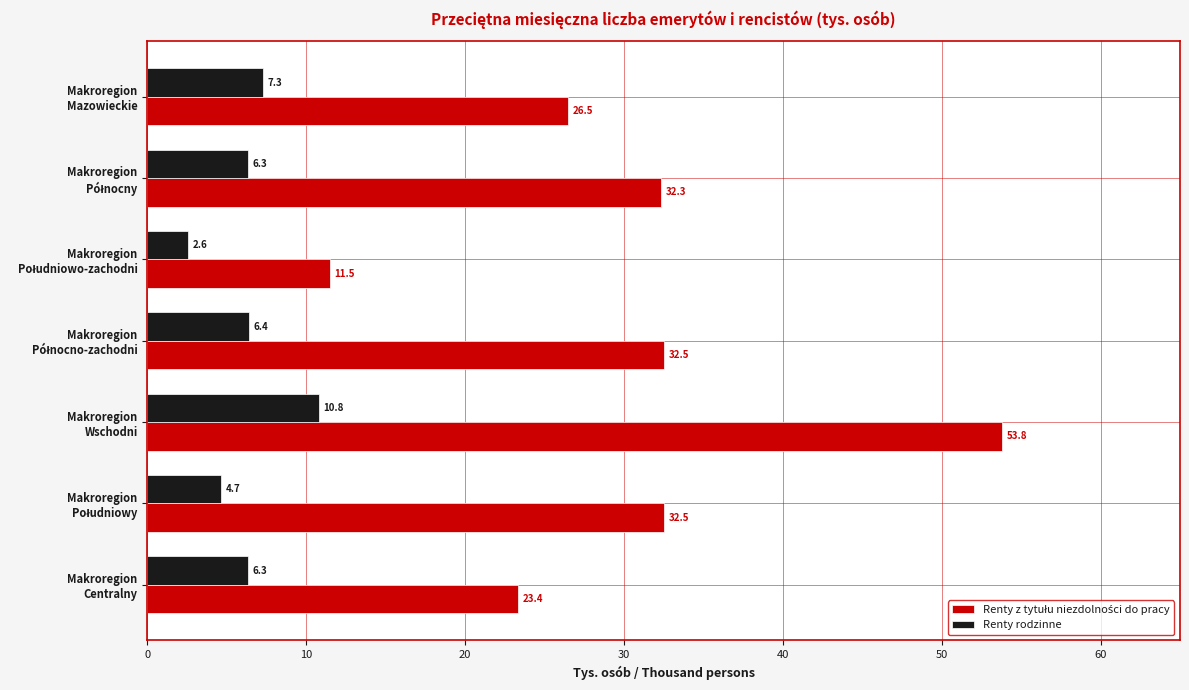

What is the difference between the second highest and second lowest values in the Renty rodzinne series?

2.6